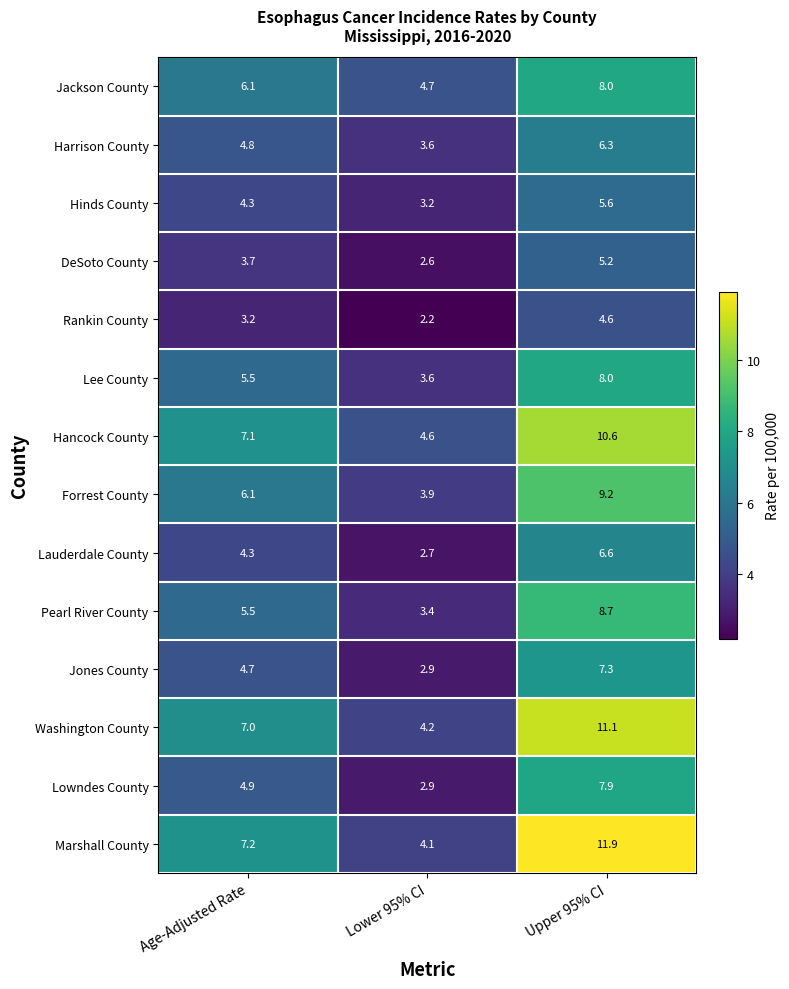

What value does the Harrison County series have at Upper 95% CI?

6.3